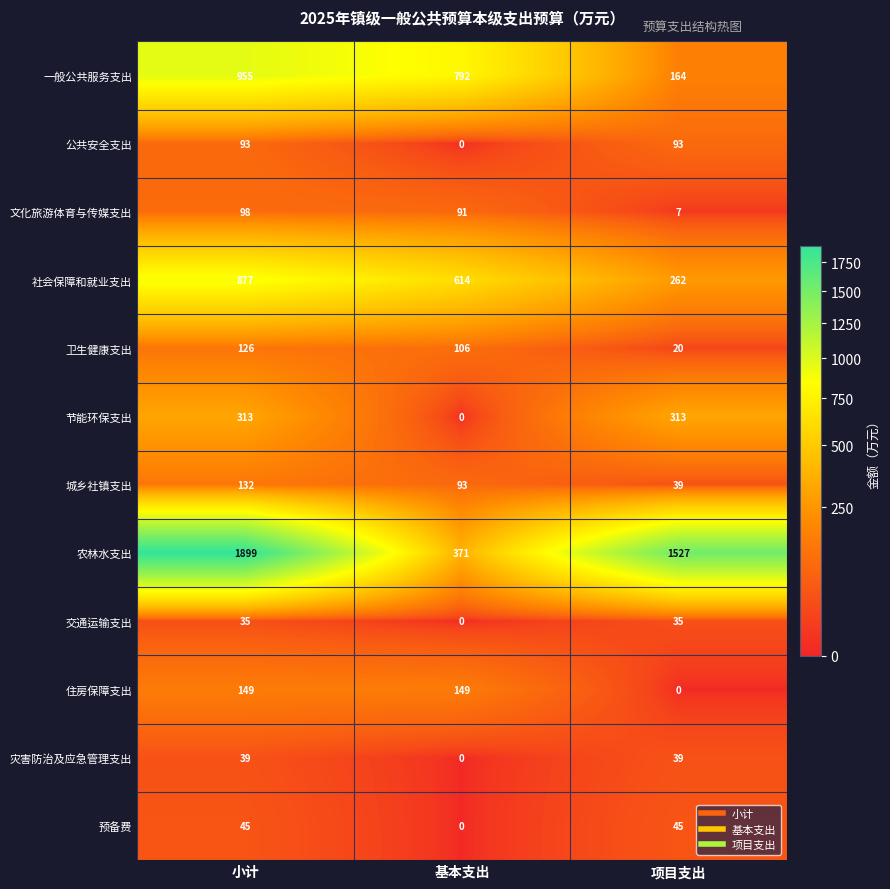

Count the 公共安全支出 values in the range 0 to 93.

3